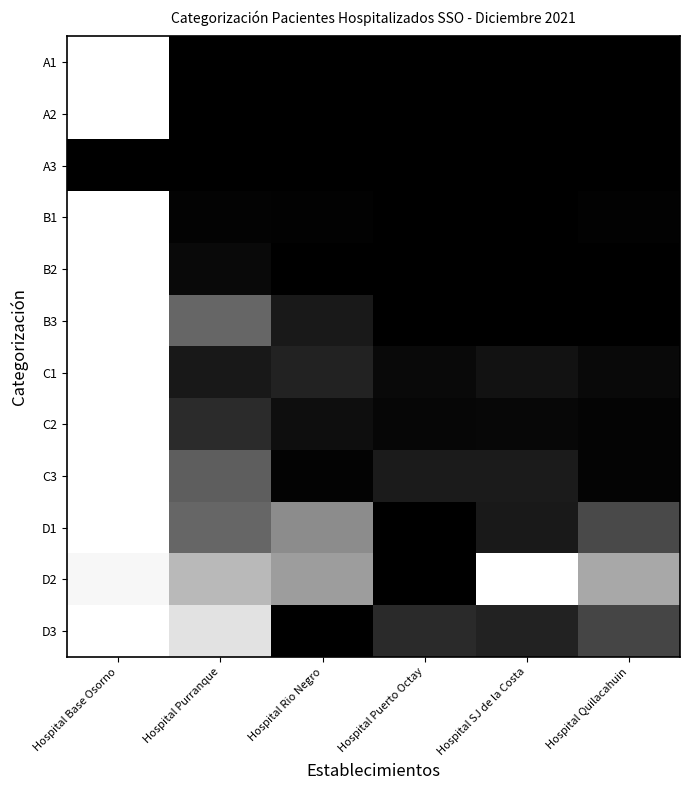

Rank the series by their maximum value, from highest to lowest.

A1, A2, B1, B2, B3, C1, C2, C3, D1, D2, D3, A3